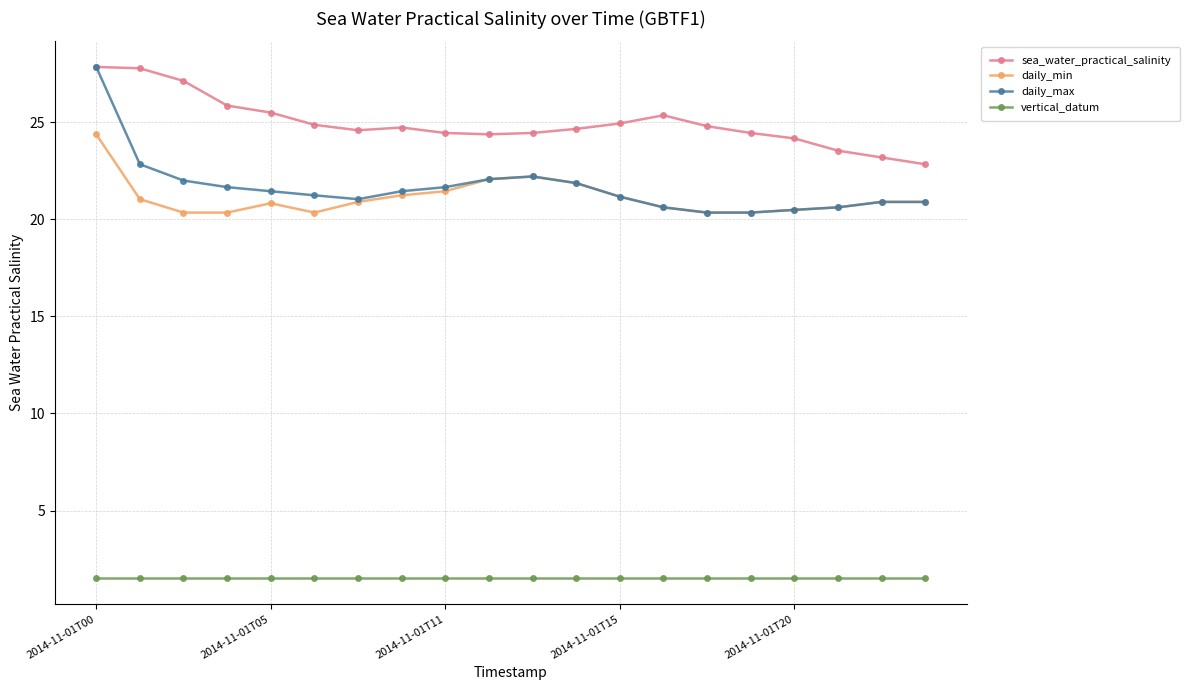

Which series has the largest range (max minus min)?

daily_max